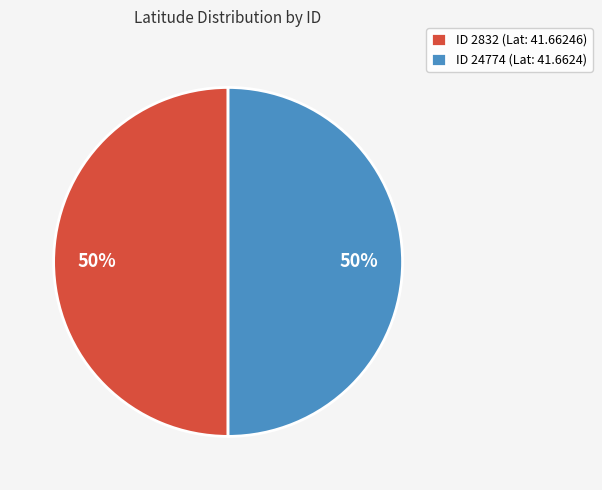

To the nearest percent, what is the average slice percentage?

50%